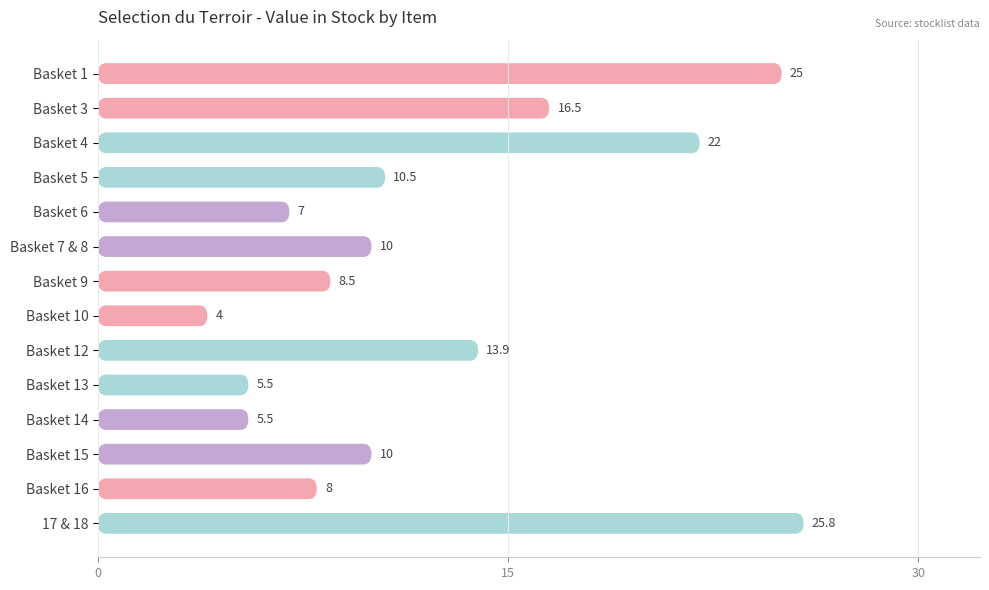

What is the change in value from Basket 15 to Basket 16?

-2.0